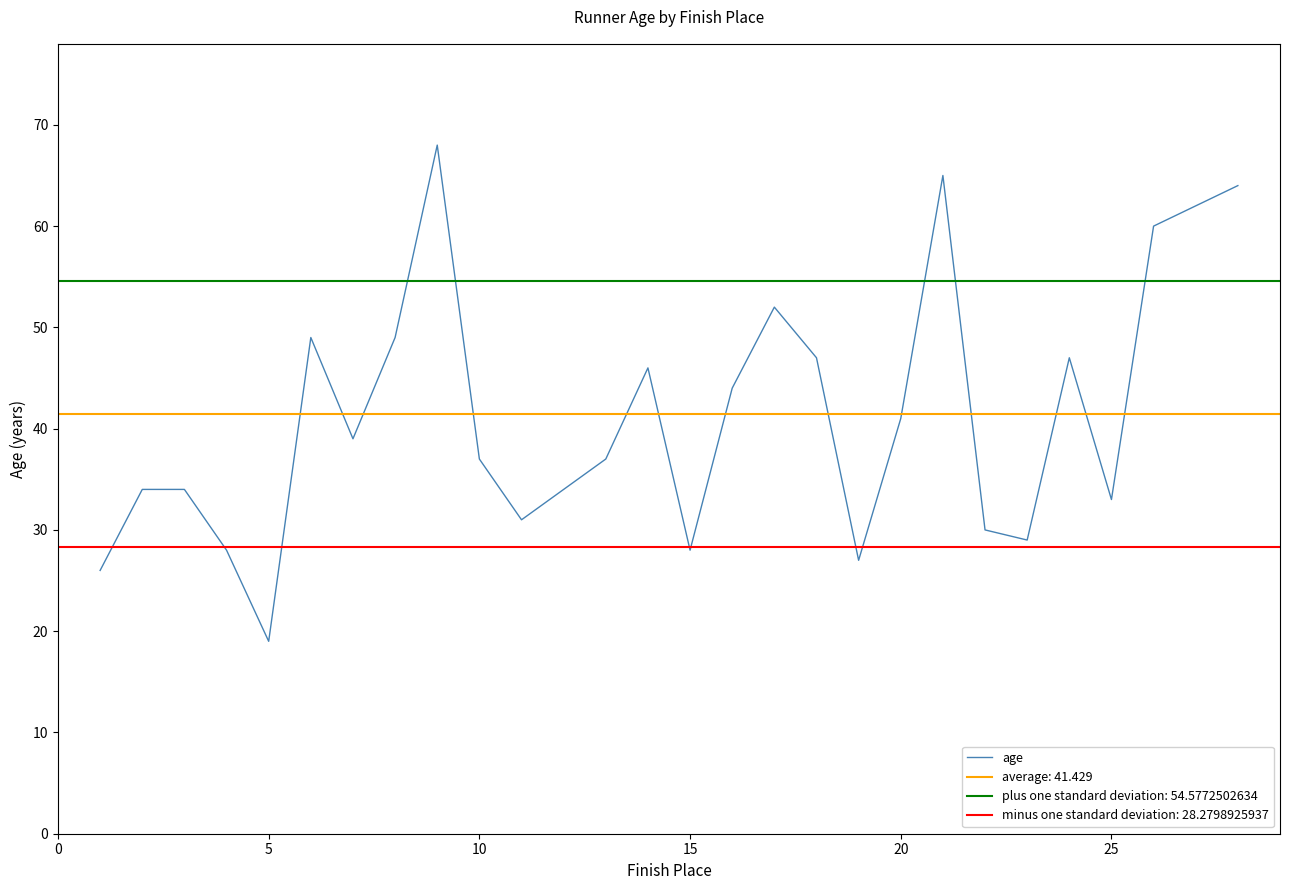

Reading left to right, transcribe all the data shown in this chart.

26	34	34	28	19	49	39	49	68	37	31	34	37	46	28	44	52	47	27	41	65	30	29	47	33	60	62	64